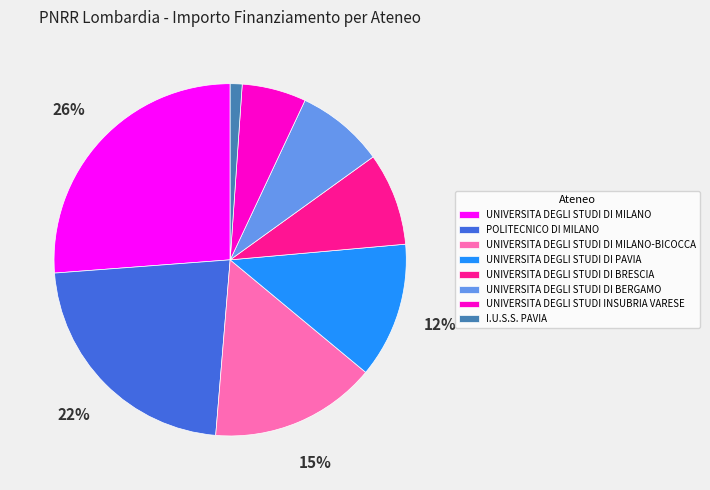

True or false: UNIVERSITA DEGLI STUDI INSUBRIA VARESE accounts for 1% of the total.

False